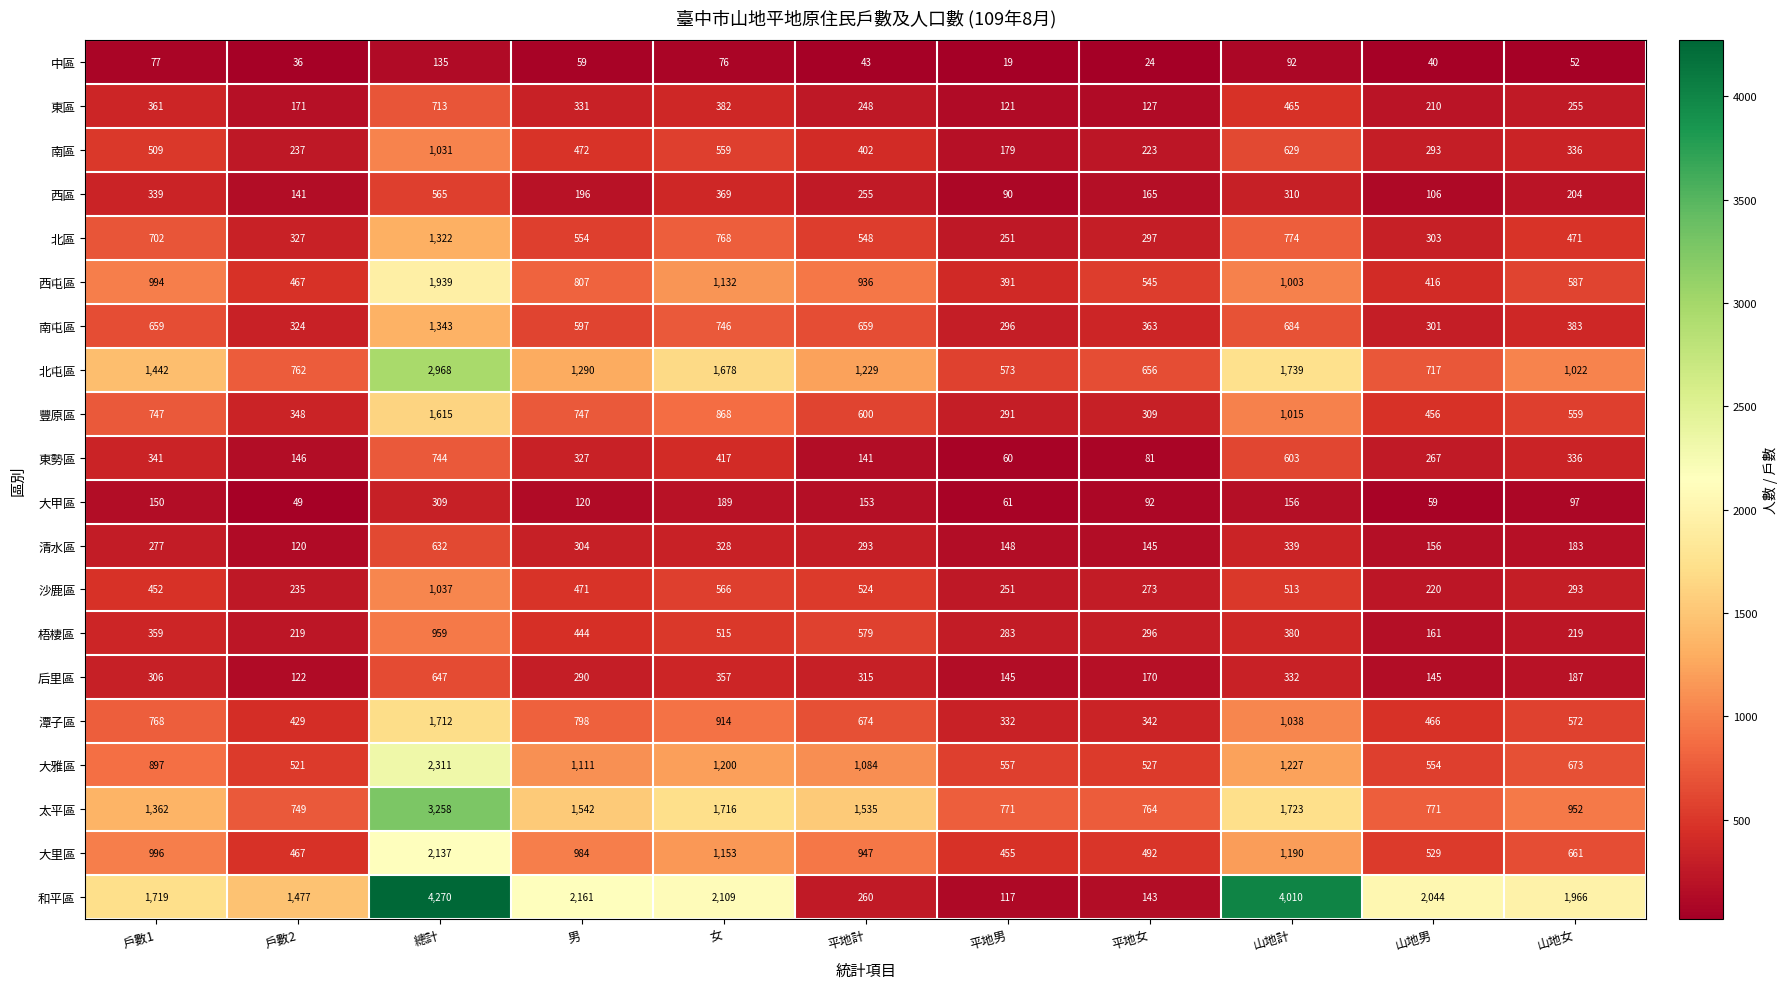

Which series has the widest spread of values?

和平區